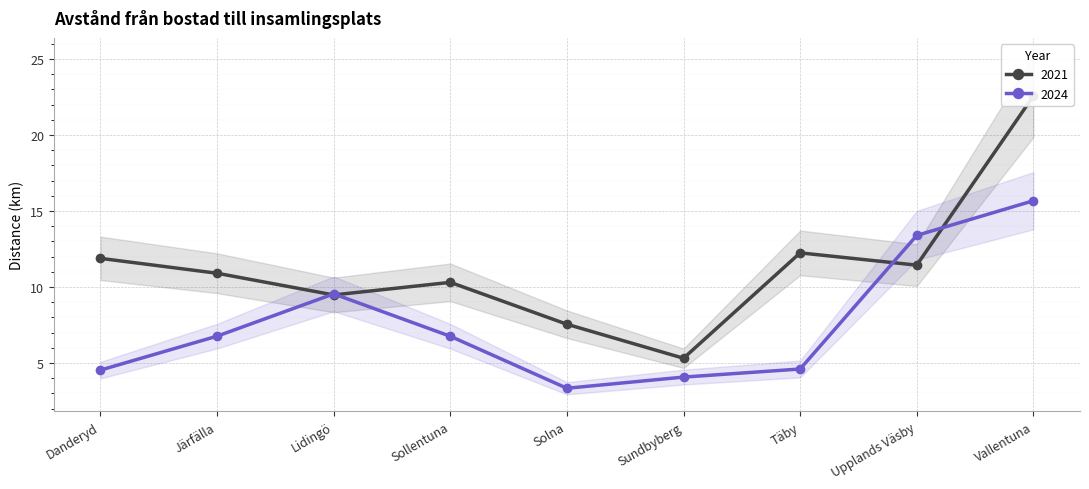

How many times do 2024 and 2021 cross each other?

4